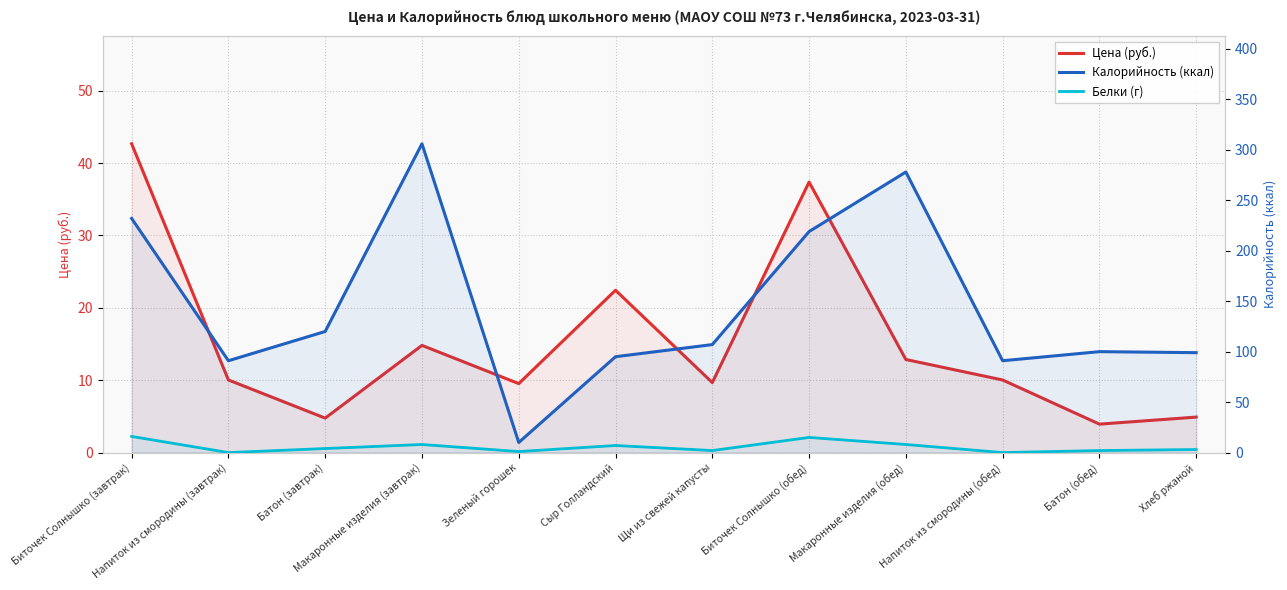

Which label corresponds to the smallest value in the chart?

Напиток из смородины (завтрак)